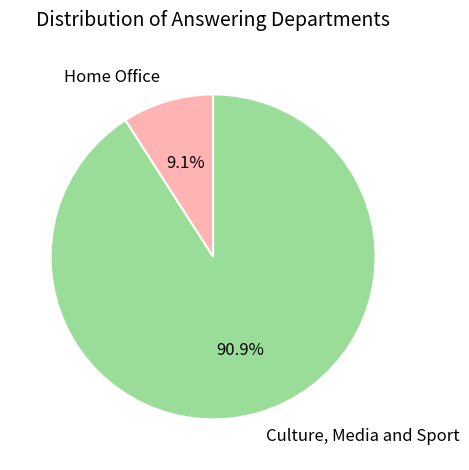

What percentage is the Home Office slice, to the nearest percent?

9%